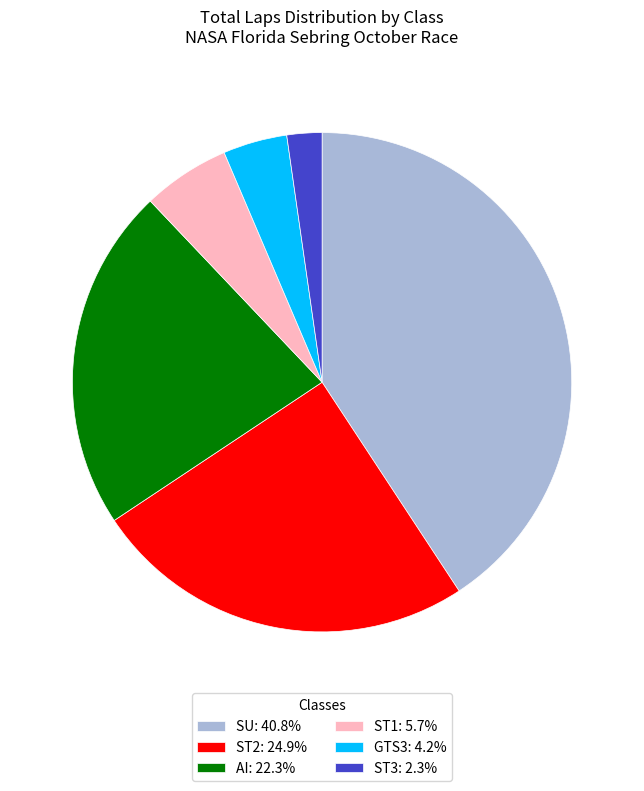

Combined, do SU: 40.8% and ST3: 2.3% account for over 50%?

No